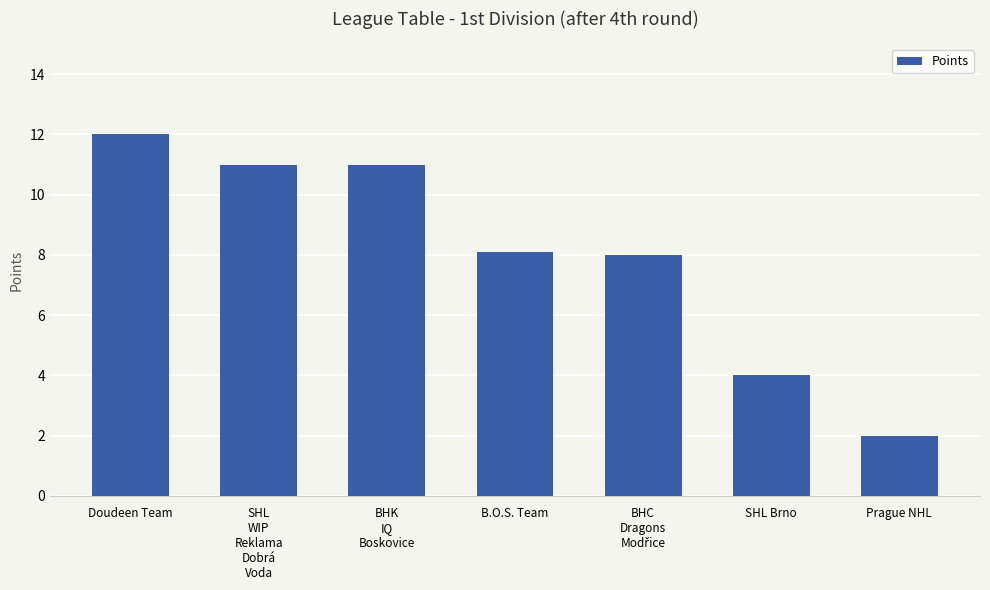

What is the ratio of the value at Prague NHL to the value at B.O.S. Team?

0.2